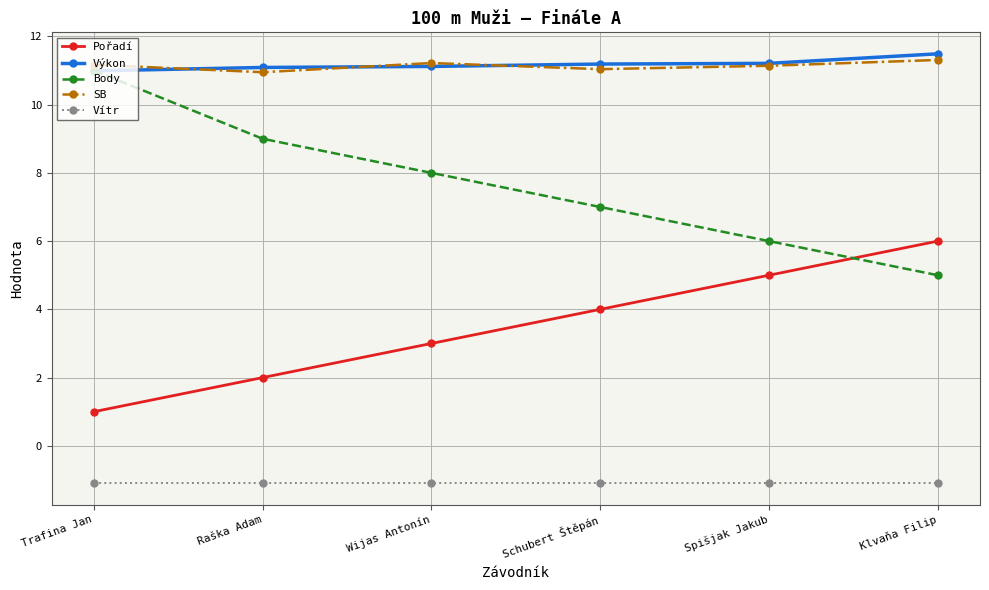

What position from the right is Klvaňa Filip?

1